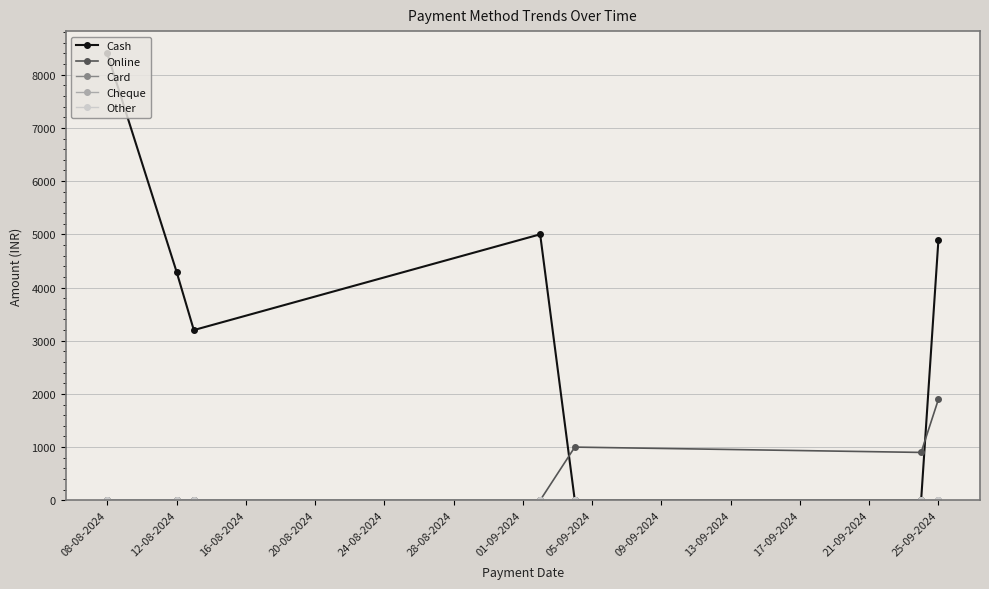

At which label is Card closest to 0?

08-08-2024